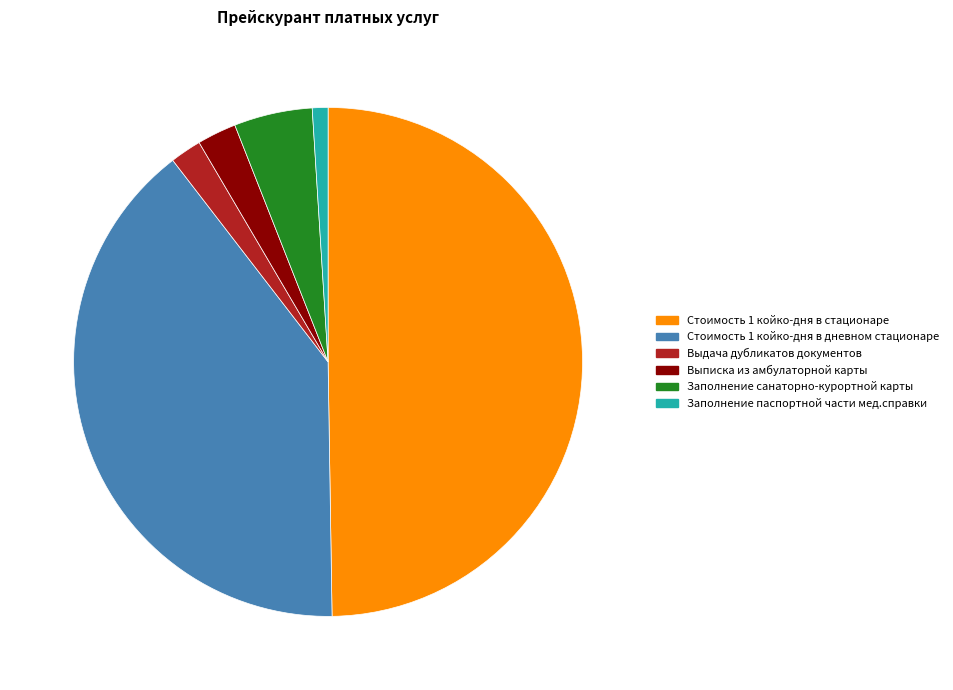

How many slices are in this pie chart?

6